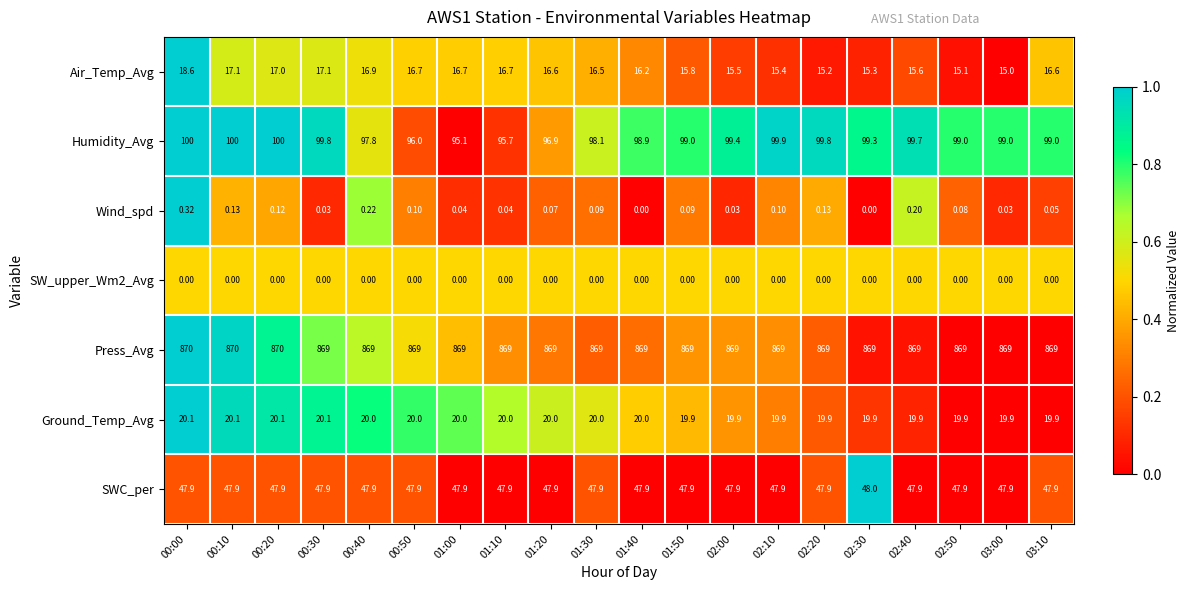

Which series has the largest range (max minus min)?

Humidity_Avg